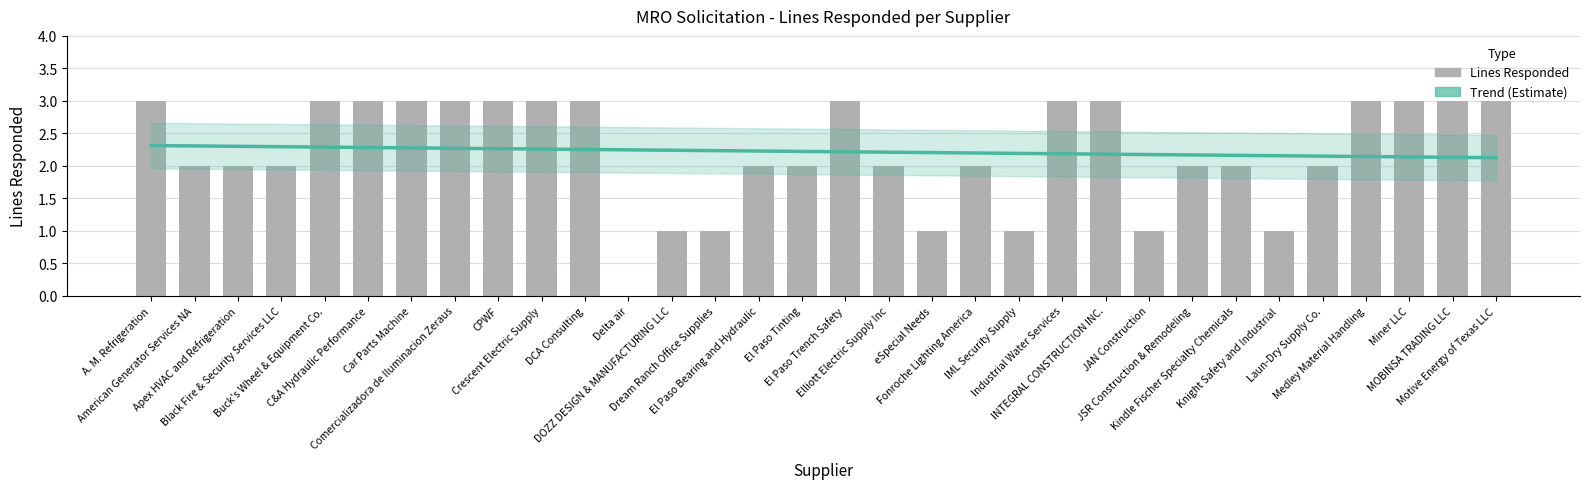

What is the ratio of the value at eSpecial Needs to the value at Crescent Electric Supply?

0.3